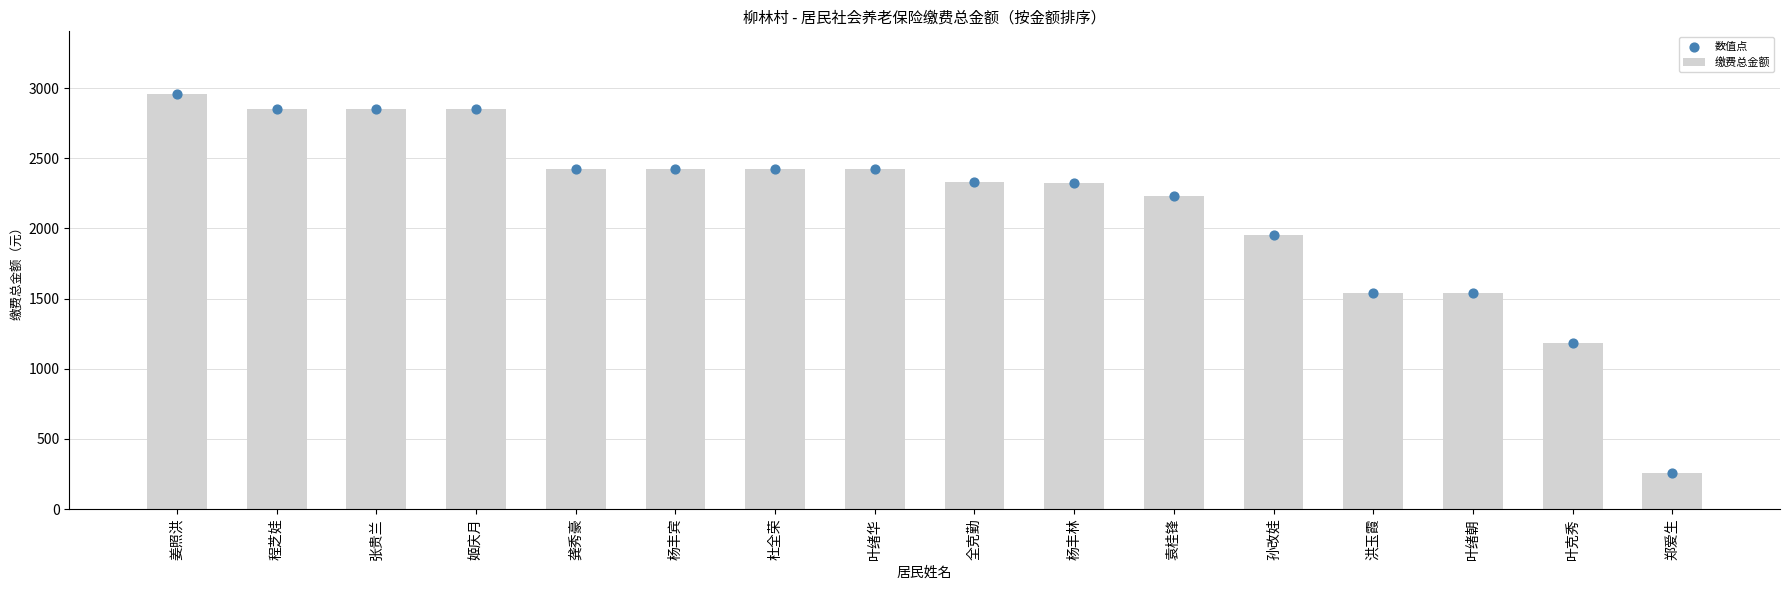

At how many categories does at least one series exceed 994?

15